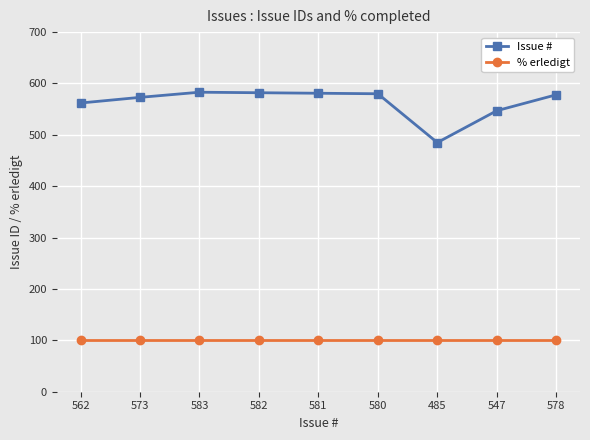

How many series are shown in this chart?

2